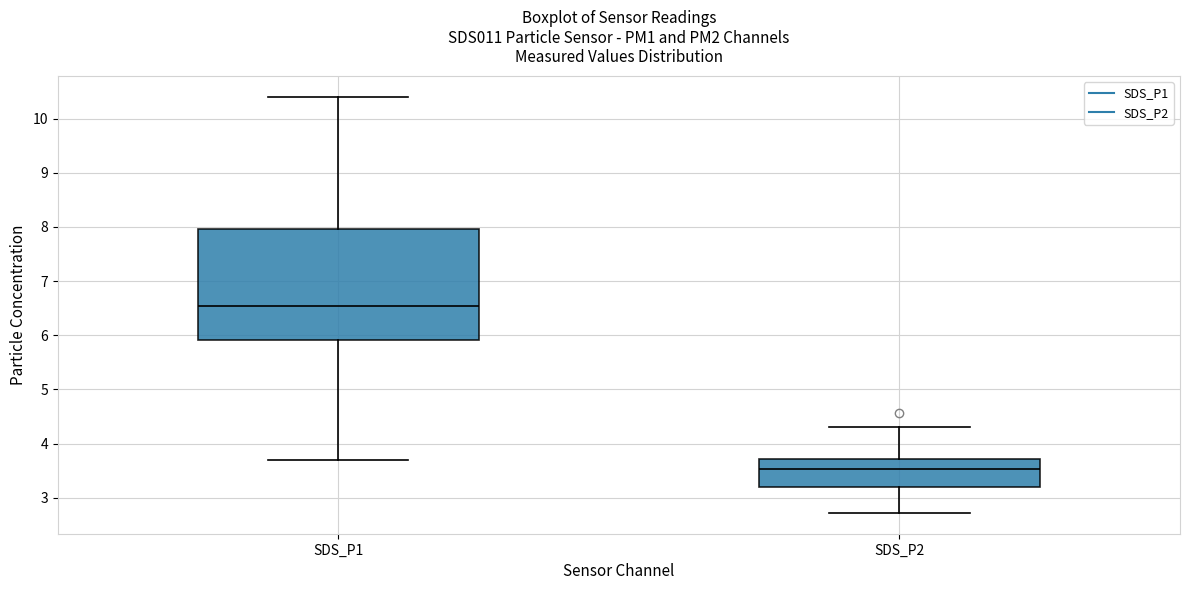

Where does the upper whisker of the box for SDS_P2 end on the y-axis? The values are not printed on the chart, so give them approximately, as read against the axis.

4.3